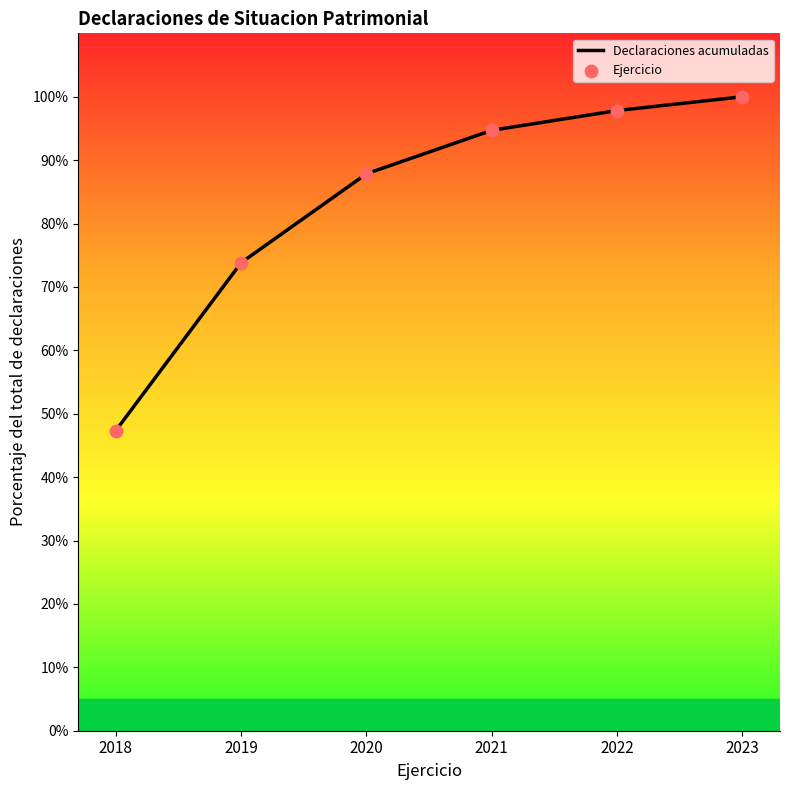

At which category is the sum across all series the highest?

2023